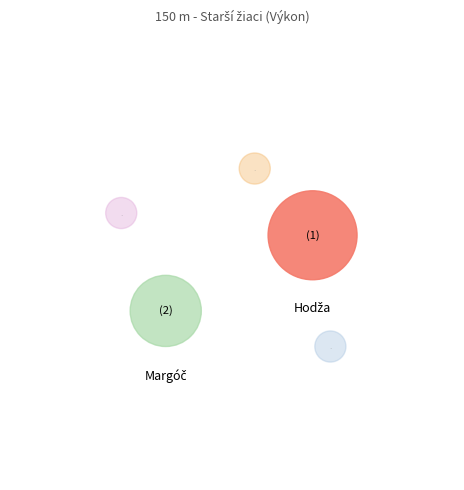

Does Ondrášik Rastislav represent more than half of the total?

No